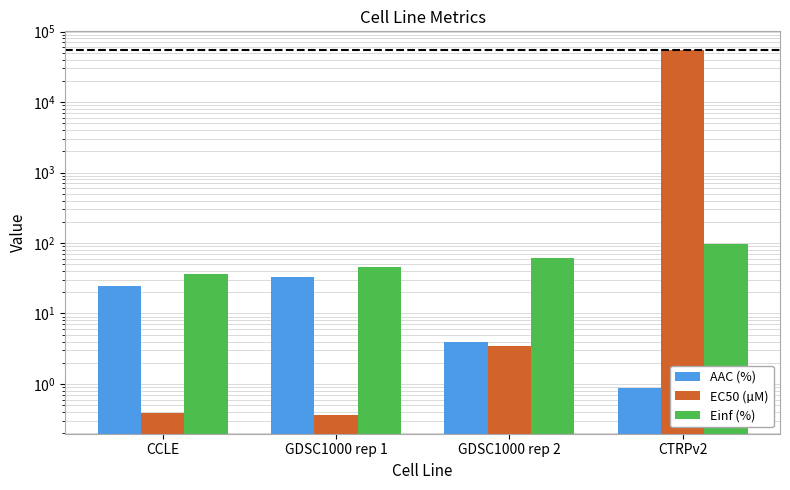

Is it true that EC50 (µM) equals 5.4 at GDSC1000 rep 2?

False